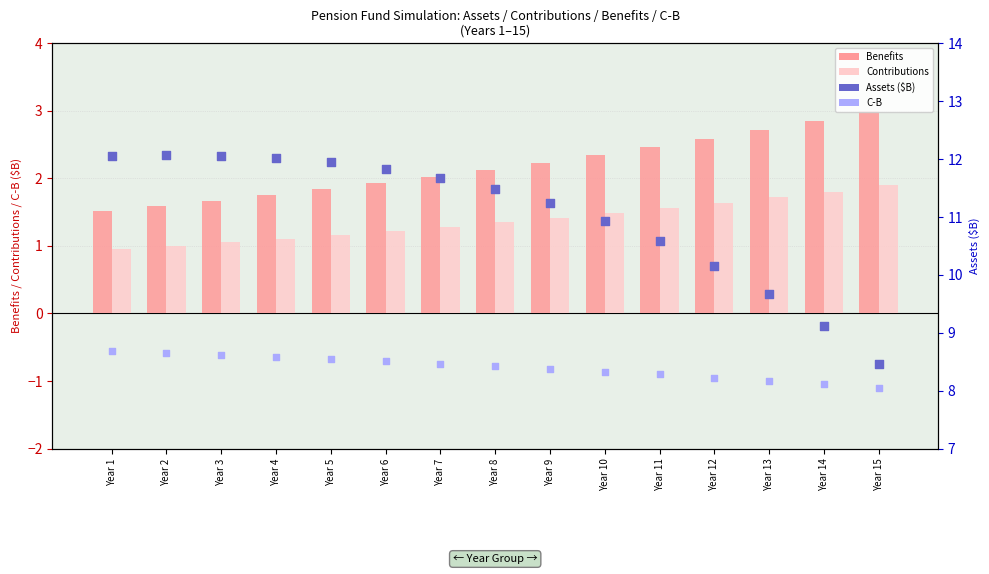

What is the total value across all series at Year 7?

14.2